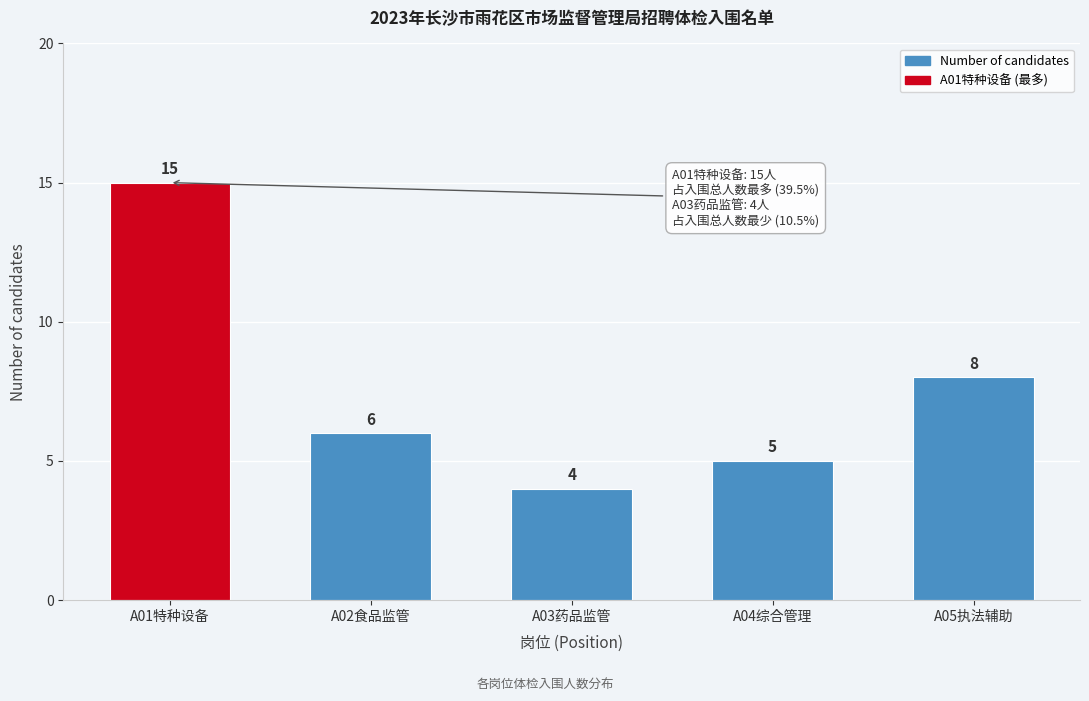

Reading left to right, what are all the values shown in this chart?

15	6	4	5	8